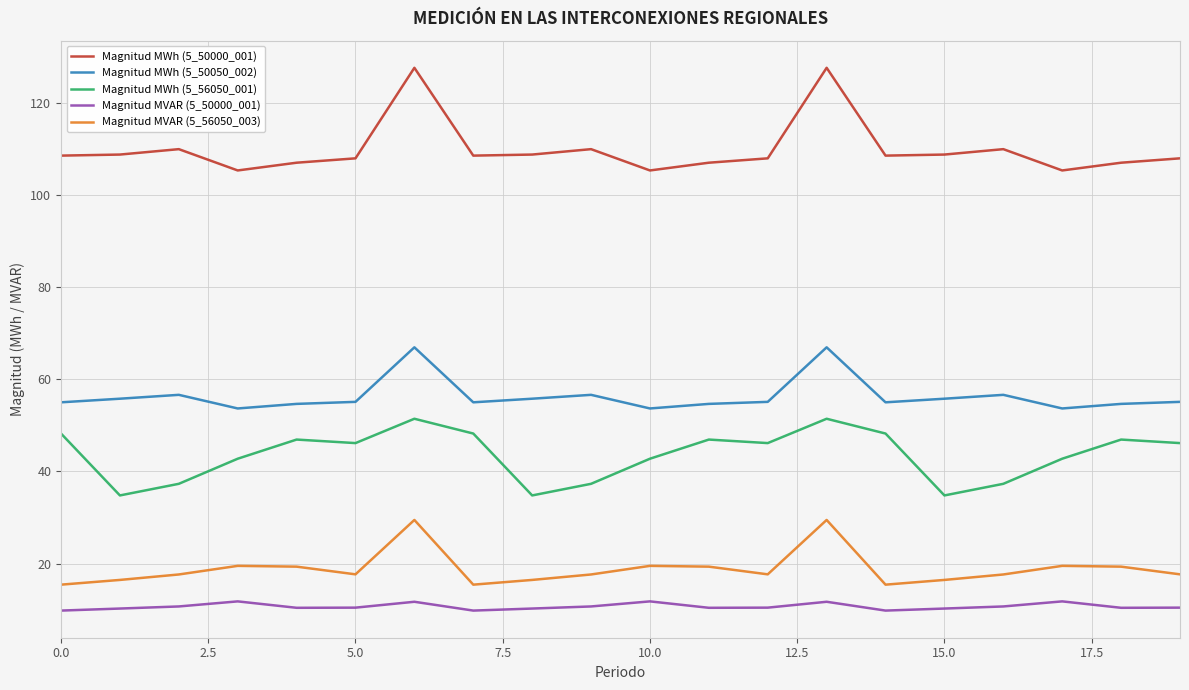

How many lines are shown in the chart?

5